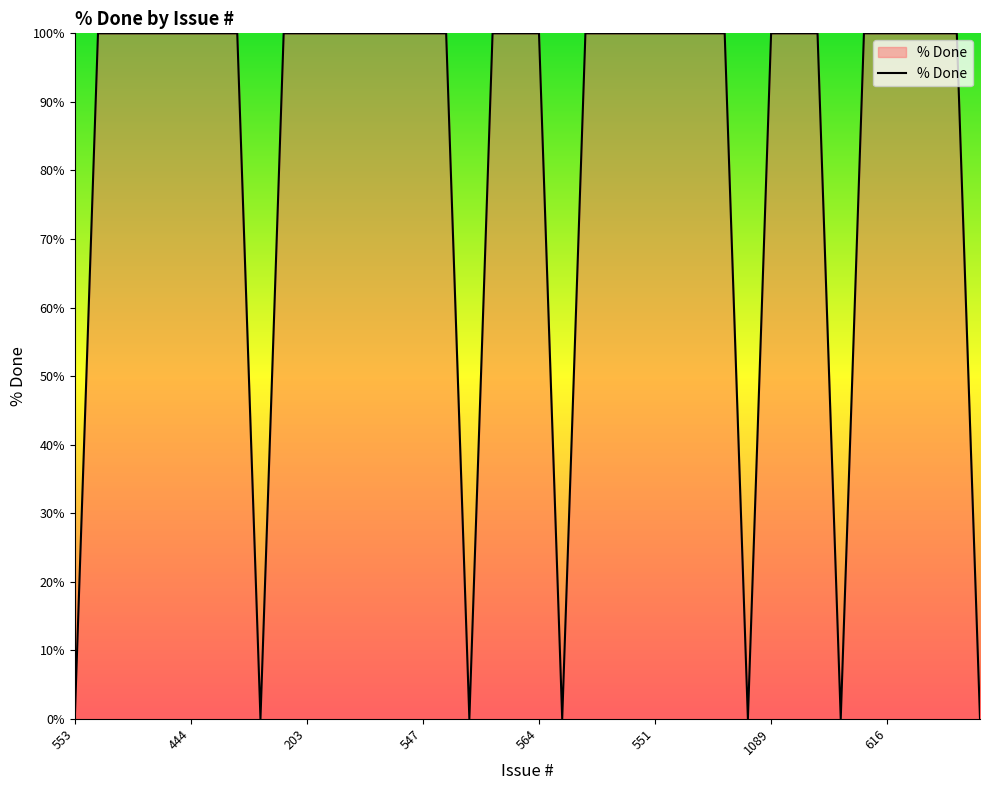

What is the difference between the maximum and minimum values?

100